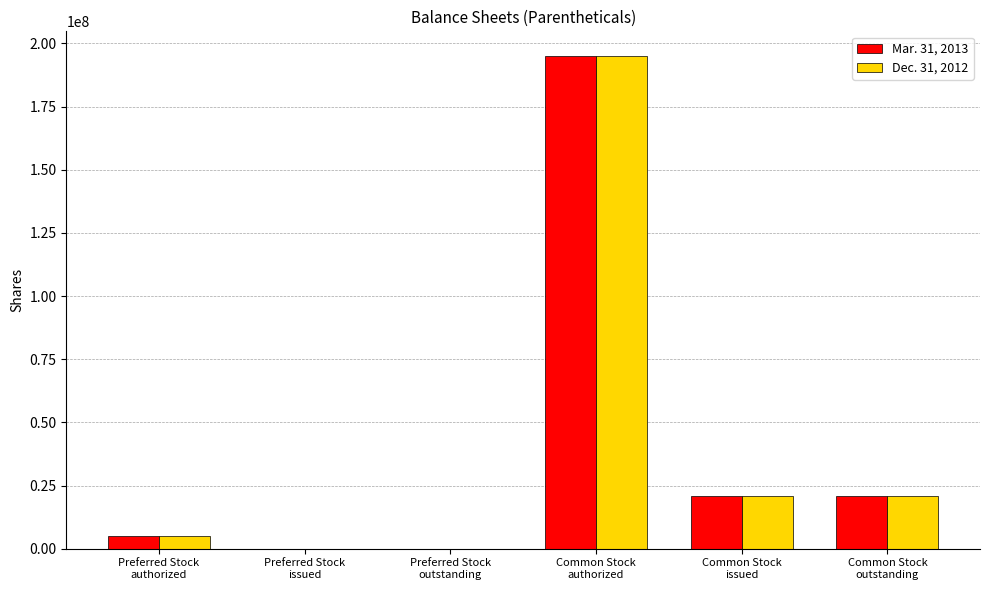

Reading left to right, list all the values displayed in this chart.

Mar. 31, 2013: Preferred Stock
authorized=5000000	Preferred Stock
issued=62500	Preferred Stock
outstanding=62500	Common Stock
authorized=195000000	Common Stock
issued=20827216	Common Stock
outstanding=20827216
Dec. 31, 2012: Preferred Stock
authorized=5000000	Preferred Stock
issued=62500	Preferred Stock
outstanding=62500	Common Stock
authorized=195000000	Common Stock
issued=20827216	Common Stock
outstanding=20827216